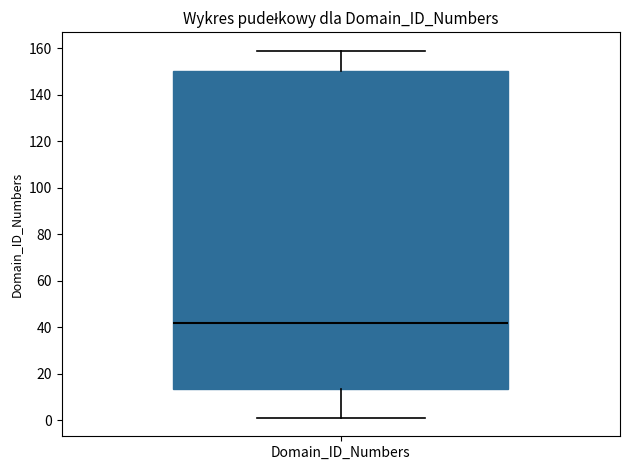

Transcribe this box plot: give where the median line is, the range the box spans, and where the two whiskers end, as read against the y-axis. The values are not printed on the chart, so give them approximately, as read against the axis.

median 42, box 14 to 150, whiskers 2 to 160